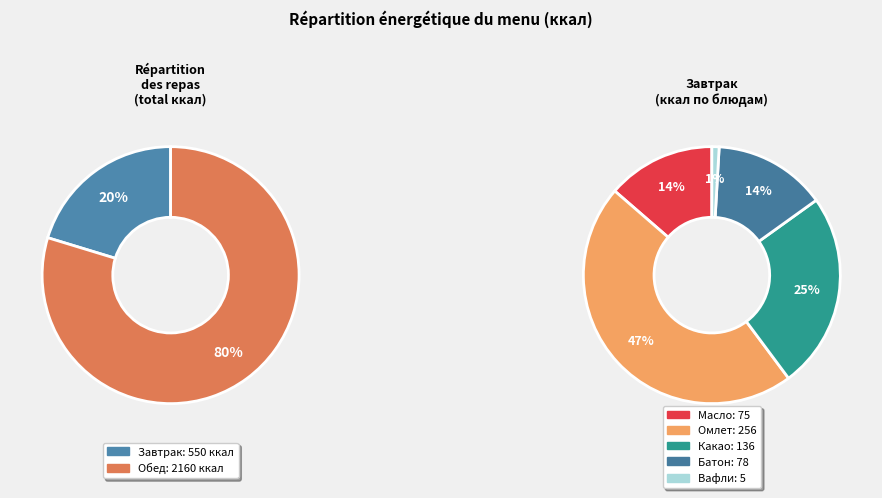

To the nearest percent, what is the difference between the Обед and Завтрак slice percentages?

59%